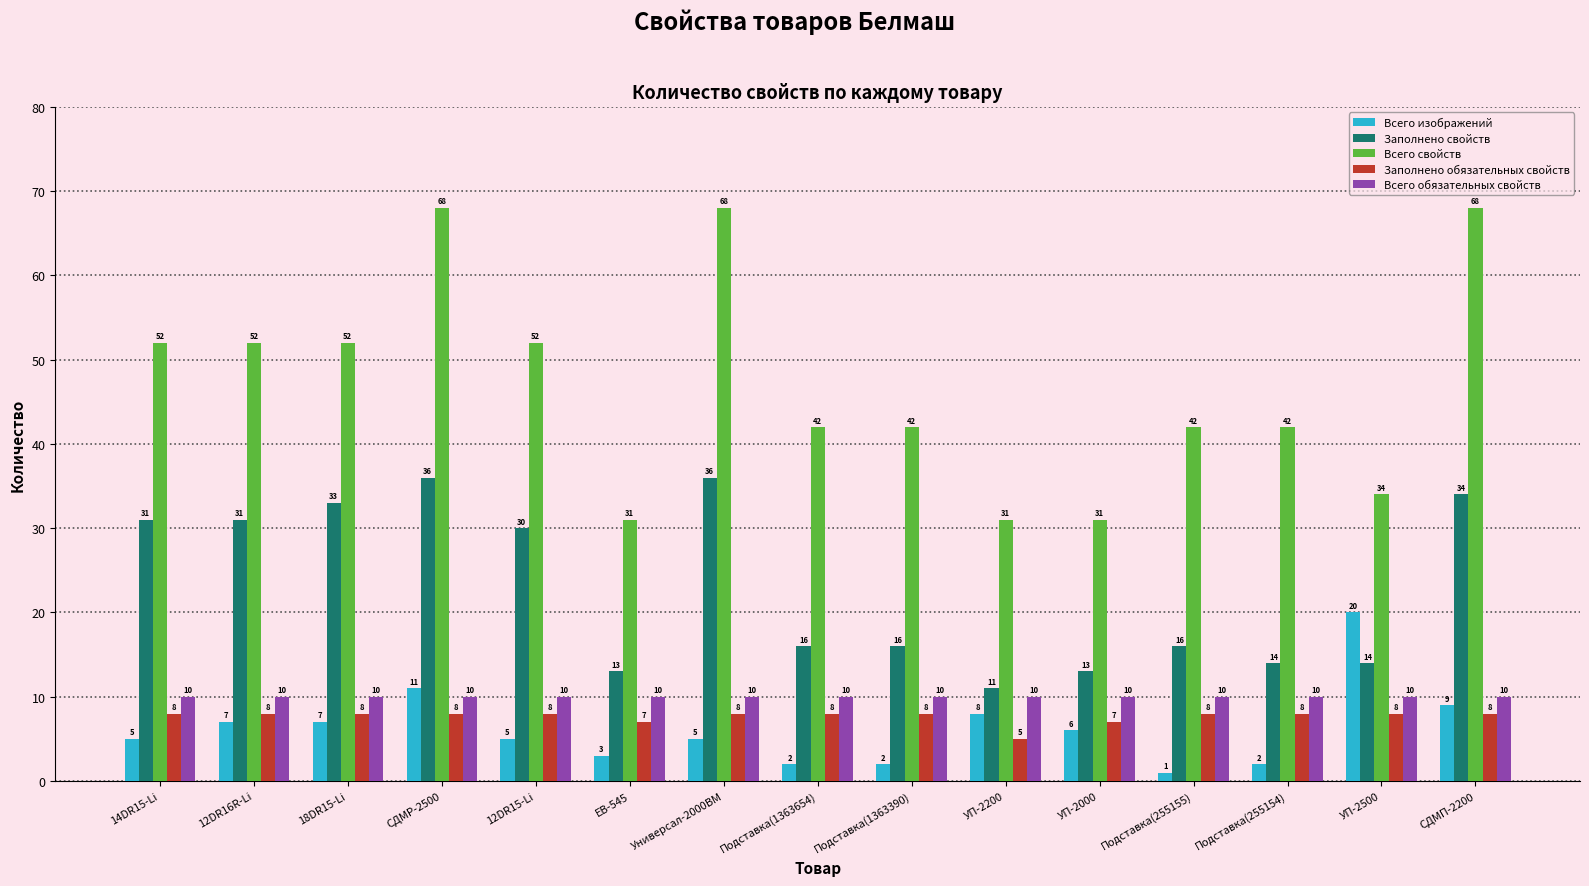

What is the value of the Всего изображений bar at the 7th from the left?

5